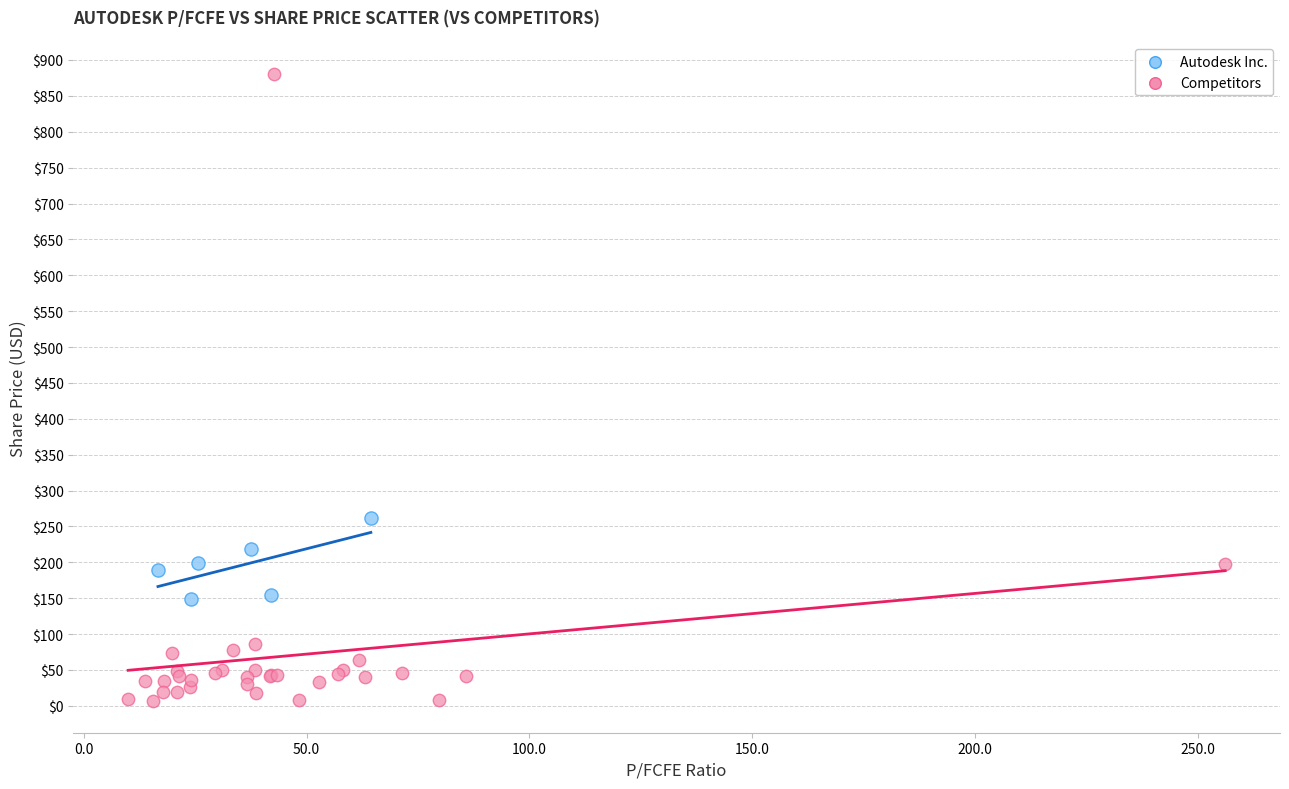

Which series has the widest spread of Y values?

Competitors